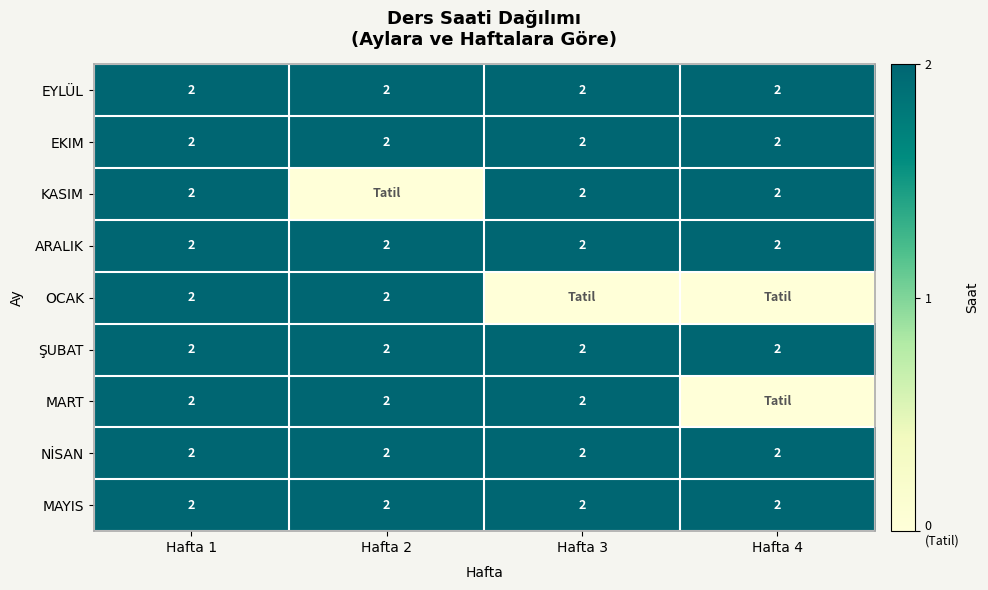

True or false: EKIM has a value of 1 at Hafta 2.

False